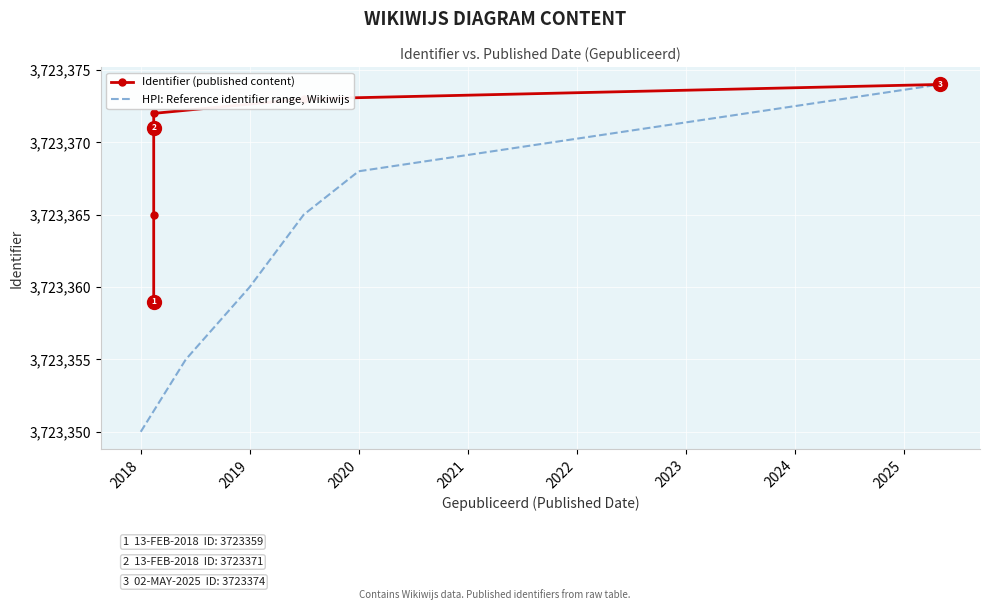

True or false: HPI: Reference identifier range, Wikiwijs and Identifier (published content) cross at least once.

False